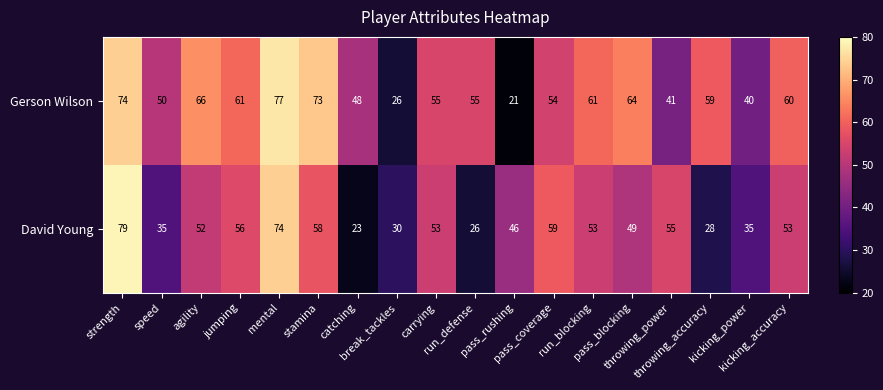

What is the difference between the maximum and minimum values in the Gerson Wilson series?

56